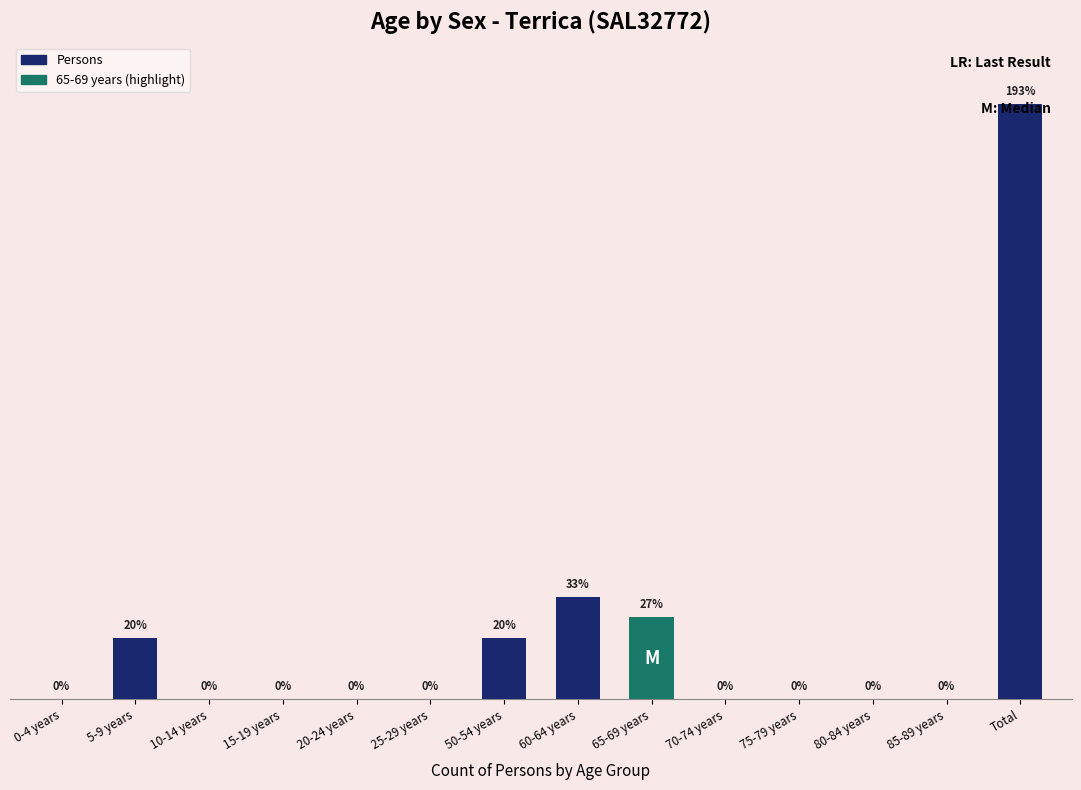

At which label is the value closest to 14?

60-64 years